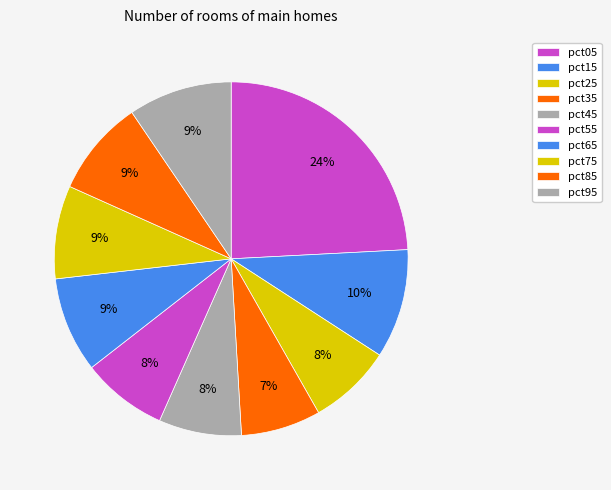

What percentage is the pct45 slice, to the nearest percent?

8%